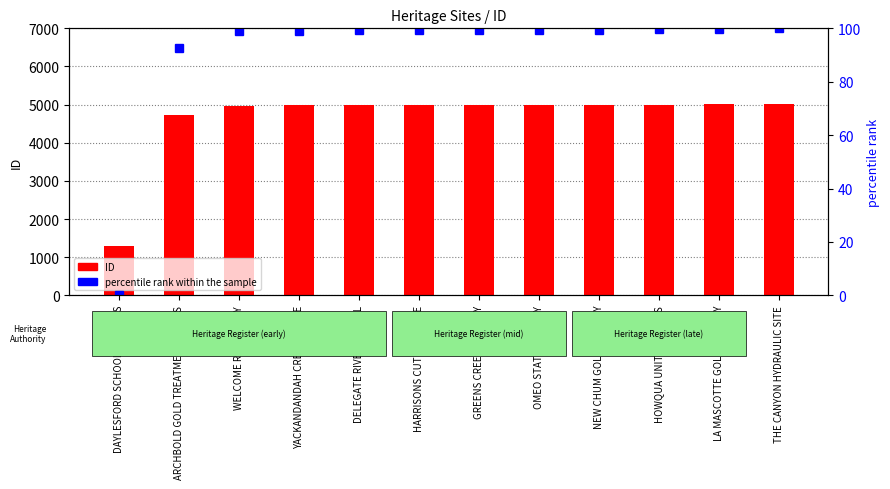

Reading left to right, transcribe all the data shown in this chart.

ID: DAYLESFORD SCHOOL OF MINES=1304.0	ARCHBOLD GOLD TREATMENT WORKS=4740.0	WELCOME REEF GULLY=4972.0	YACKANDANDAH CREEK GORGE=4984.0	DELEGATE RIVER TUNNEL=4986.0	HARRISONS CUT GOLD SITE=4988.0	GREENS CREEK BATTERY=4990.0	OMEO STATE BATTERY=4992.0	NEW CHUM GOLD BATTERY=4994.0	HOWQUA UNITED WORKS=4999.0	LA MASCOTTE GOLD BATTERY=5007.0	THE CANYON HYDRAULIC SITE=5015.0
percentile rank within the sample: DAYLESFORD SCHOOL OF MINES=0.0	ARCHBOLD GOLD TREATMENT WORKS=92.6	WELCOME REEF GULLY=98.8	YACKANDANDAH CREEK GORGE=99.2	DELEGATE RIVER TUNNEL=99.2	HARRISONS CUT GOLD SITE=99.3	GREENS CREEK BATTERY=99.3	OMEO STATE BATTERY=99.4	NEW CHUM GOLD BATTERY=99.4	HOWQUA UNITED WORKS=99.6	LA MASCOTTE GOLD BATTERY=99.8	THE CANYON HYDRAULIC SITE=100.0